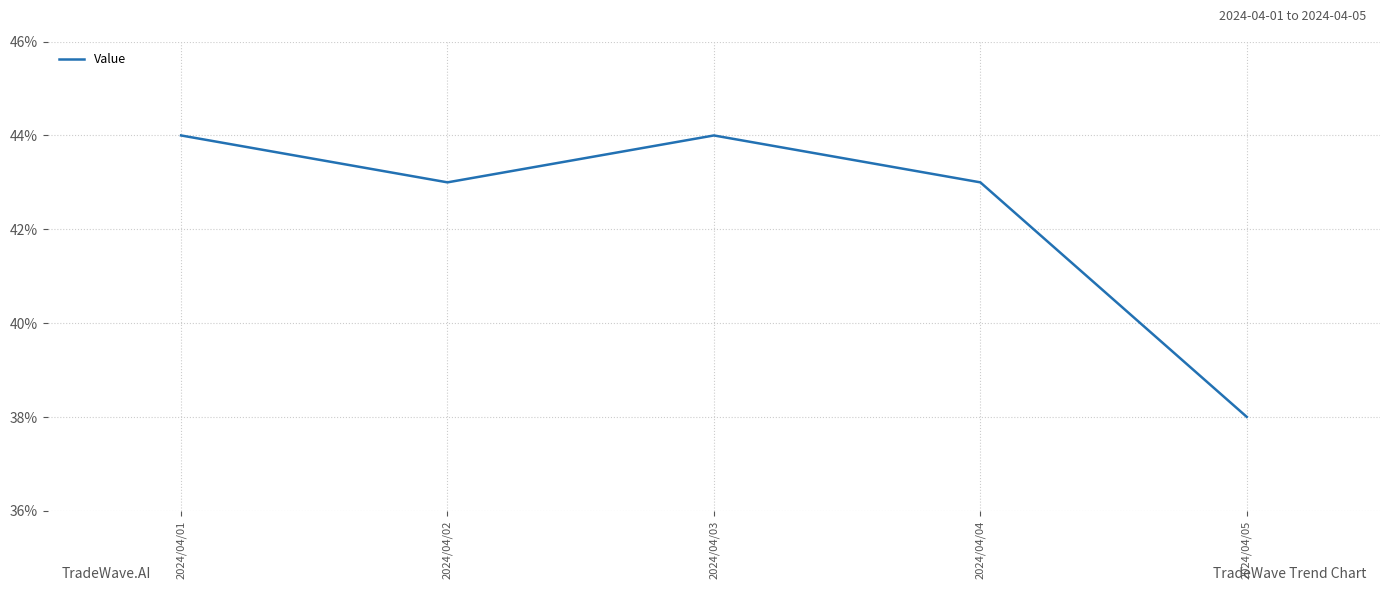

At which label is the value closest to 0?

2024/04/05